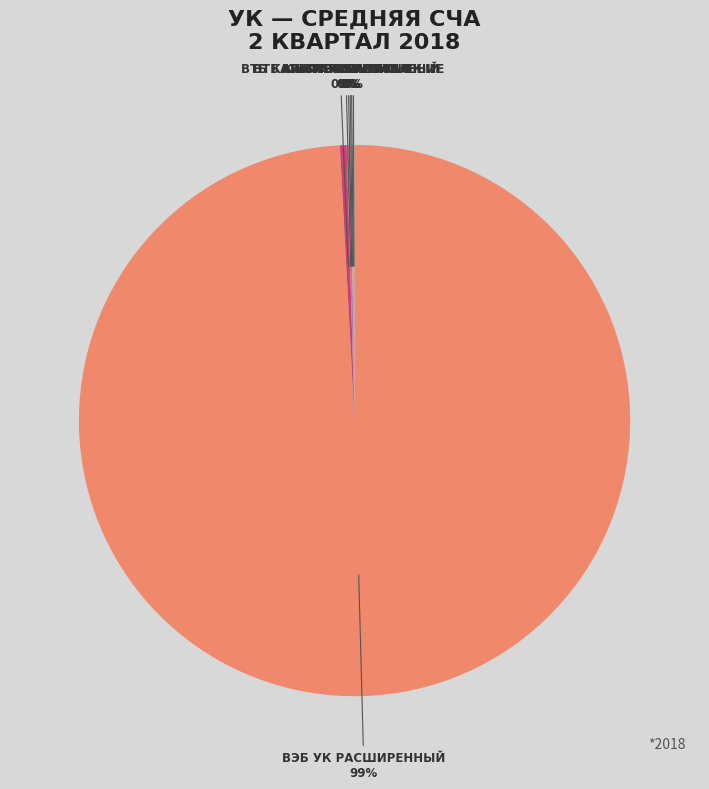

Which has a higher value, ВЭБ УК РАСШИРЕННЫЙ or ВТБ КАПИТАЛ ПЕНСИОННЫЙ?

ВЭБ УК РАСШИРЕННЫЙ